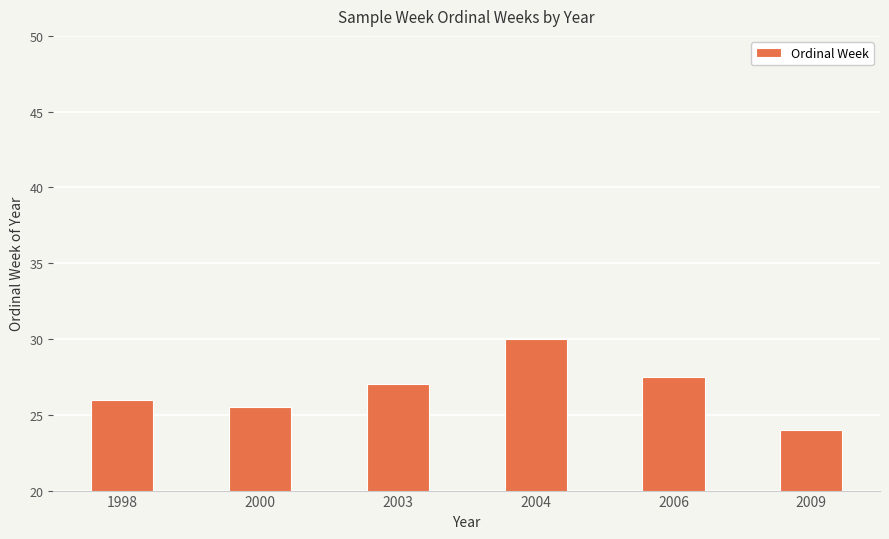

Reading right to left, list all the values displayed in this chart.

2009=24.0	2006=27.5	2004=30.0	2003=27.0	2000=25.5	1998=26.0